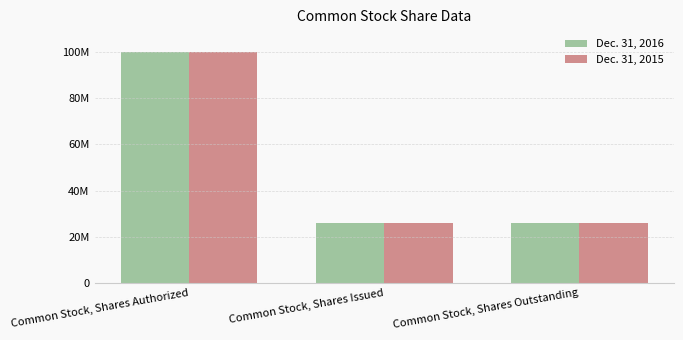

What is the total value across all series at Common Stock, Shares Outstanding?

51650215